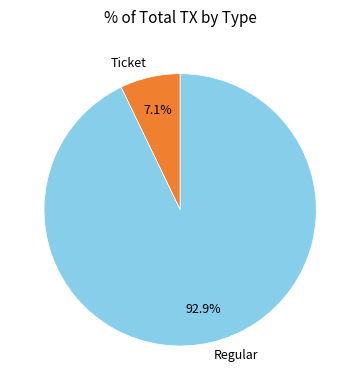

Which category has the biggest portion of the pie?

Regular